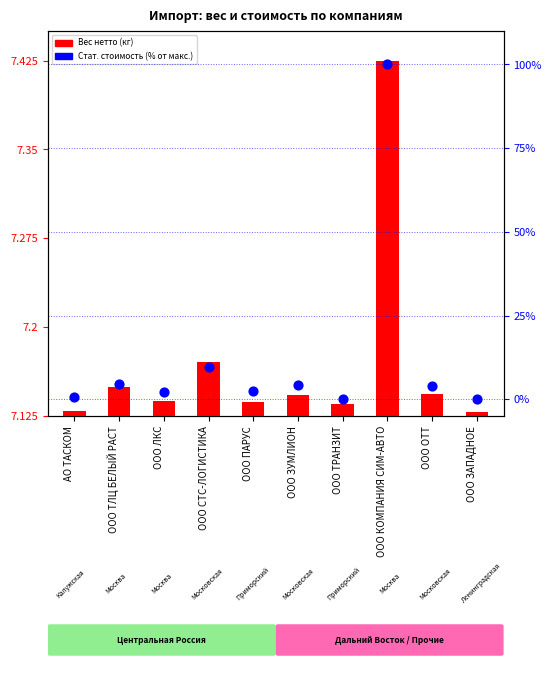

At which category is the sum across all series the highest?

ООО КОМПАНИЯ СИМ-АВТО